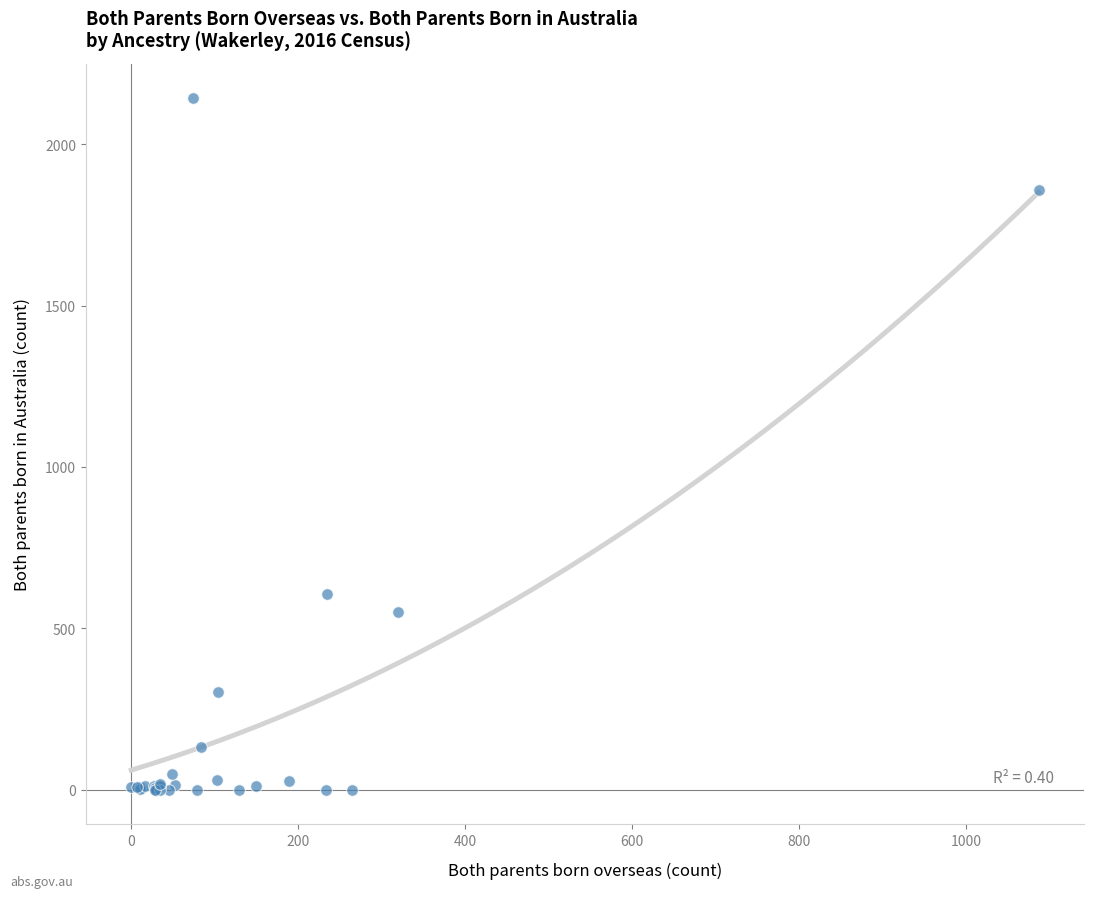

What Y value in the scatter plot is closest to 1071?

607